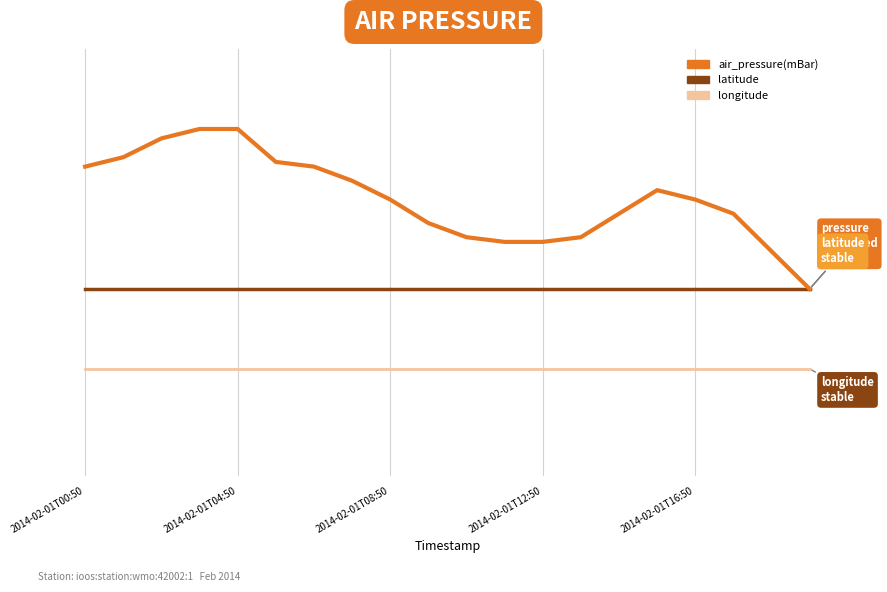

Reading left to right, transcribe all the data shown in this chart.

air_pressure(mBar): 5.3	5.5	5.8	6.0	6.0	5.4	5.3	5.0	4.7	4.2	4.0	3.9	3.9	4.0	4.4	4.9	4.7	4.4	3.7	3.0
latitude: 3.0	3.0	3.0	3.0	3.0	3.0	3.0	3.0	3.0	3.0	3.0	3.0	3.0	3.0	3.0	3.0	3.0	3.0	3.0	3.0
longitude: 1.5	1.5	1.5	1.5	1.5	1.5	1.5	1.5	1.5	1.5	1.5	1.5	1.5	1.5	1.5	1.5	1.5	1.5	1.5	1.5